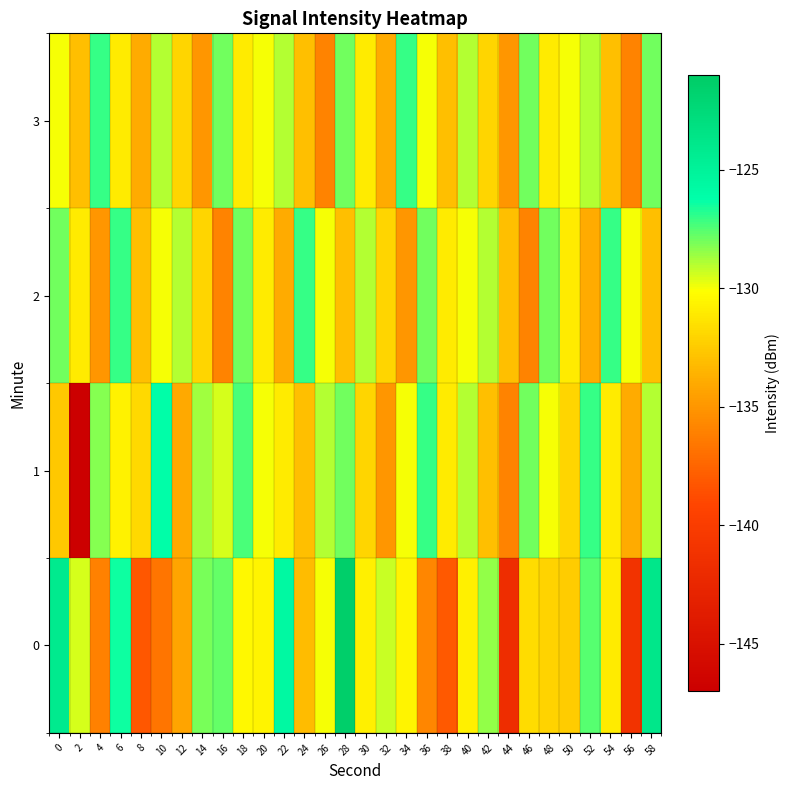

What is the maximum value shown in the chart?

-121.4